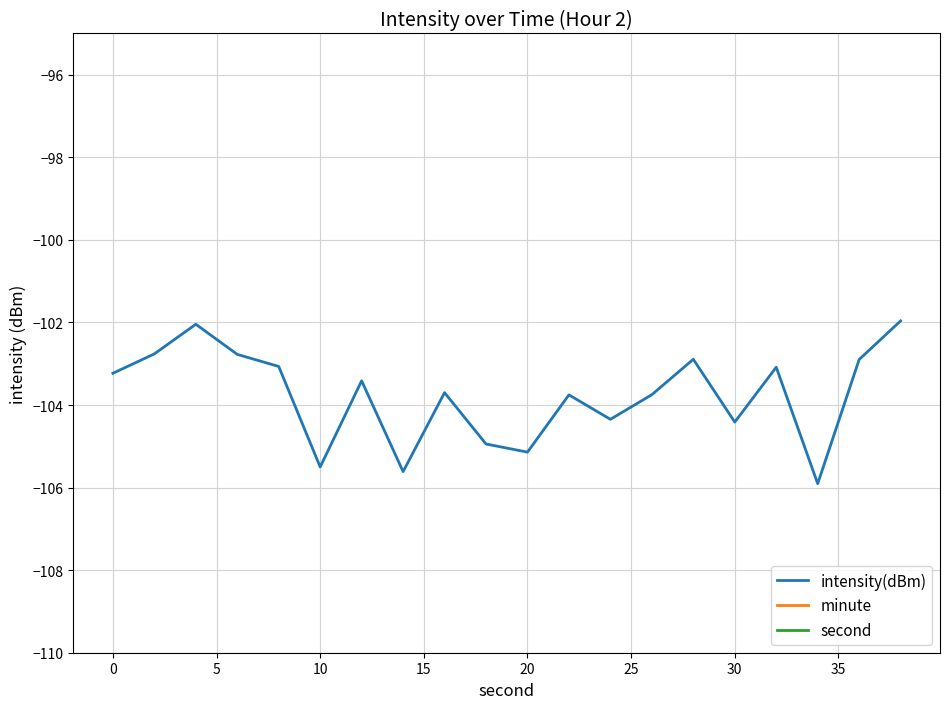

True or false: minute has more than 0 interior local peaks.

False